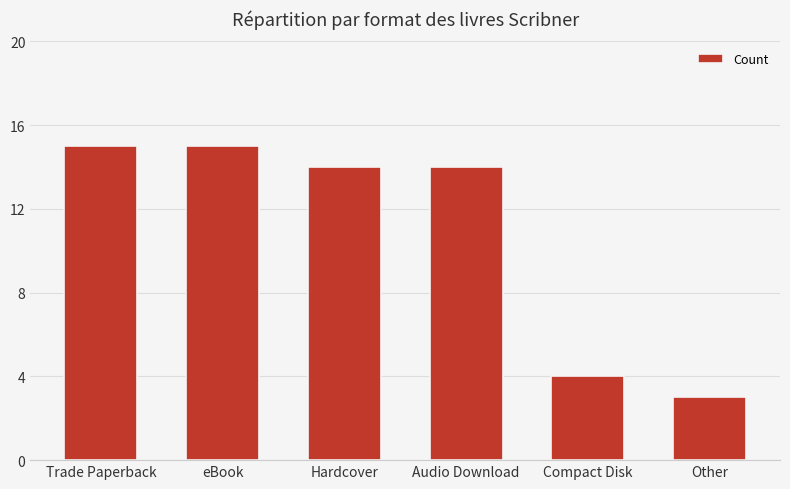

How many distinct data groups are displayed?

1